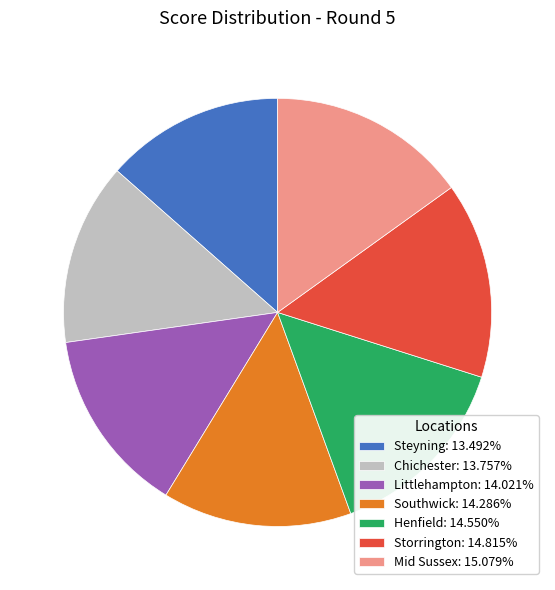

How many slices are in this pie chart?

7